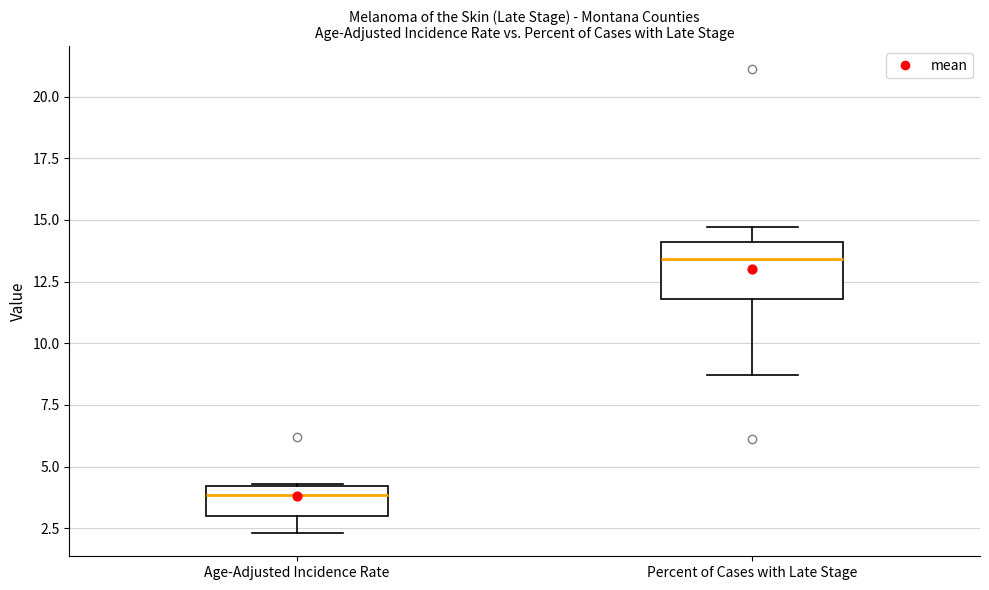

Reading left to right, transcribe this box plot: for each box, give where its median line is, the range the box spans, and where its two whiskers end, as read against the y-axis. The values are not printed on the chart, so give them approximately, as read against the axis.

Age-Adjusted Incidence Rate: median 4.0 (just below the box's upper edge), box 3.0 to 4.0, whiskers 2.5 to 4.5
Percent of Cases with Late Stage: median 13.5, box 12.0 to 14.0, whiskers 8.5 to 14.5